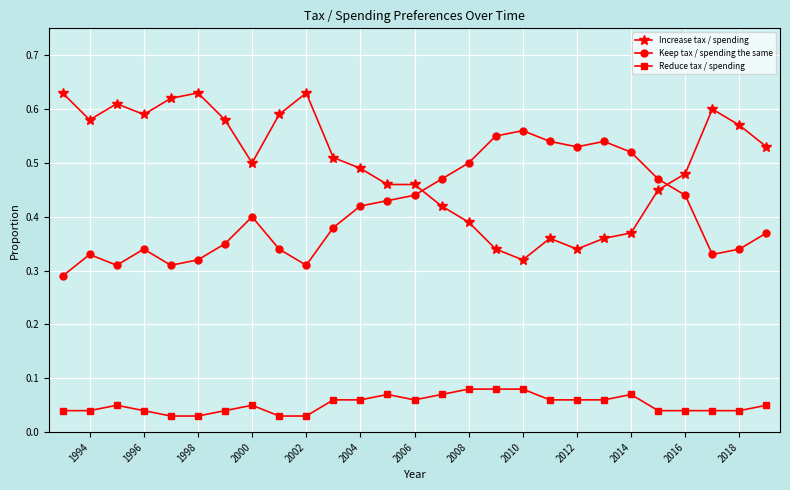

Which series ends up on top after the final intersection of Increase tax / spending and Keep tax / spending the same?

Increase tax / spending